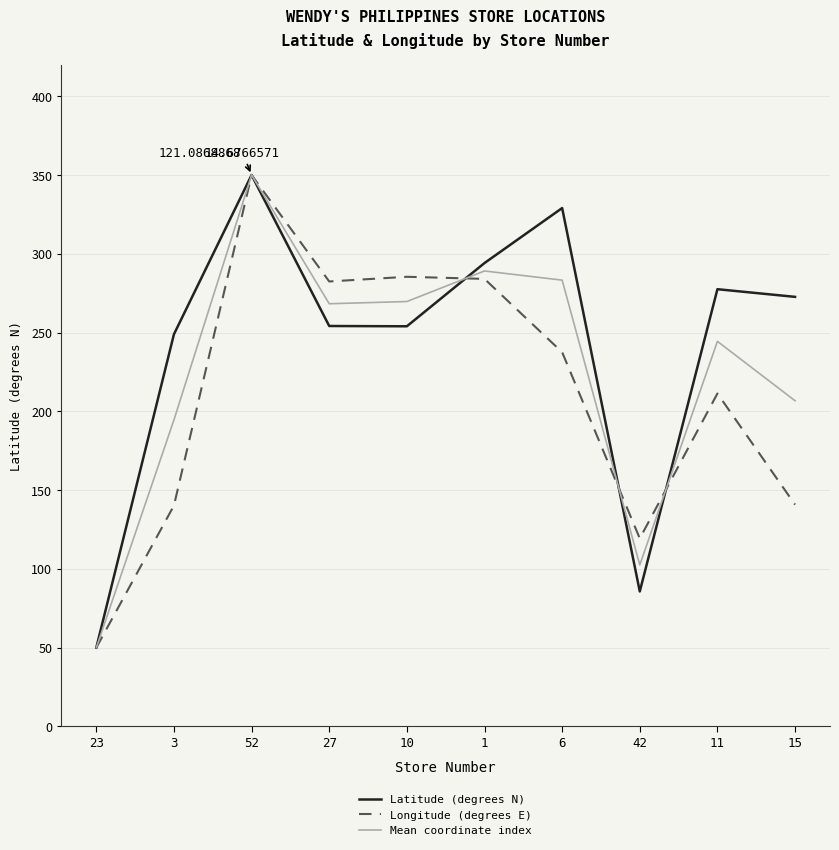

At which category is the sum across all series the highest?

52